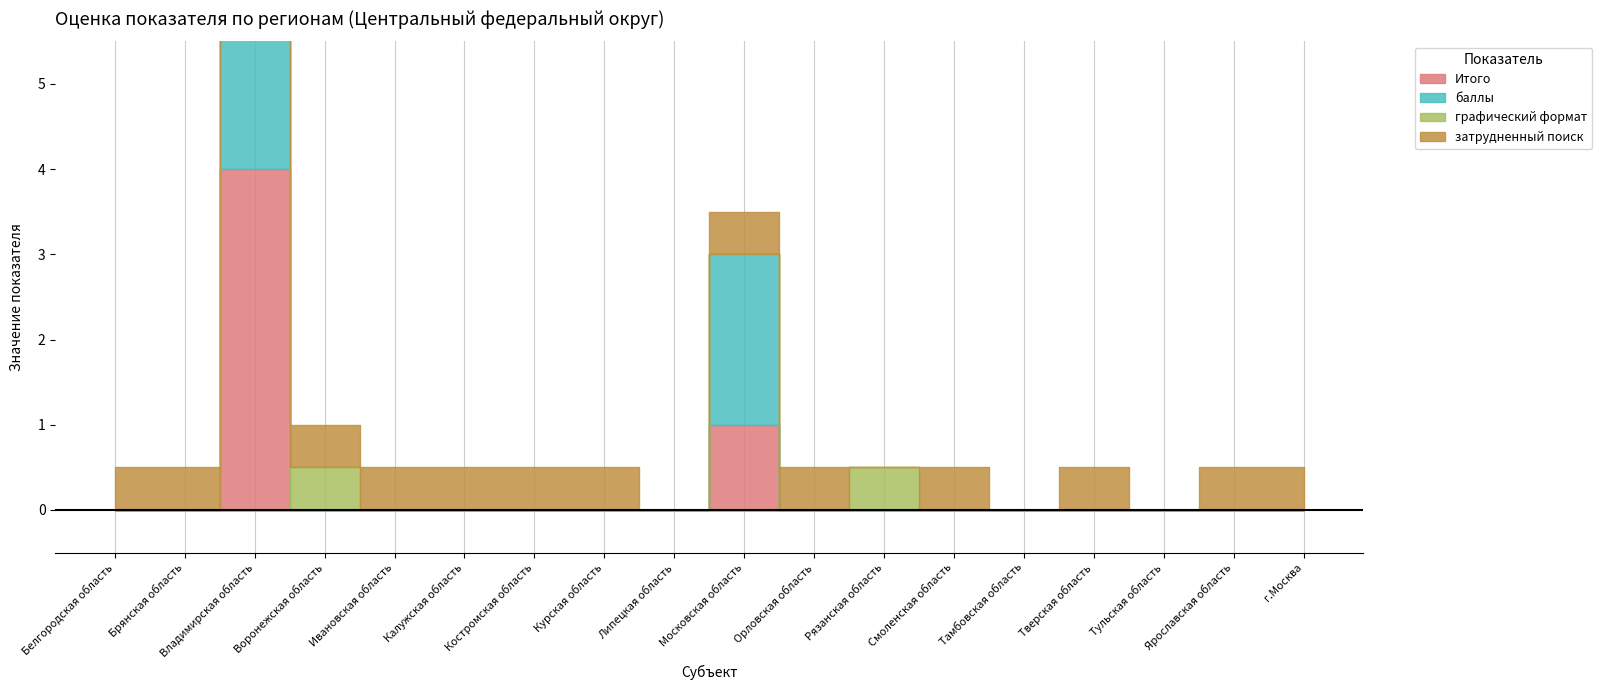

True or false: Итого and графический формат intersect in this chart.

True